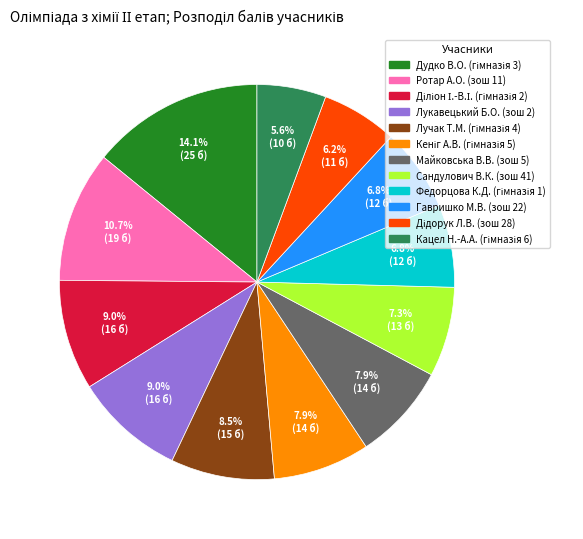

How many slices are in this pie chart?

12